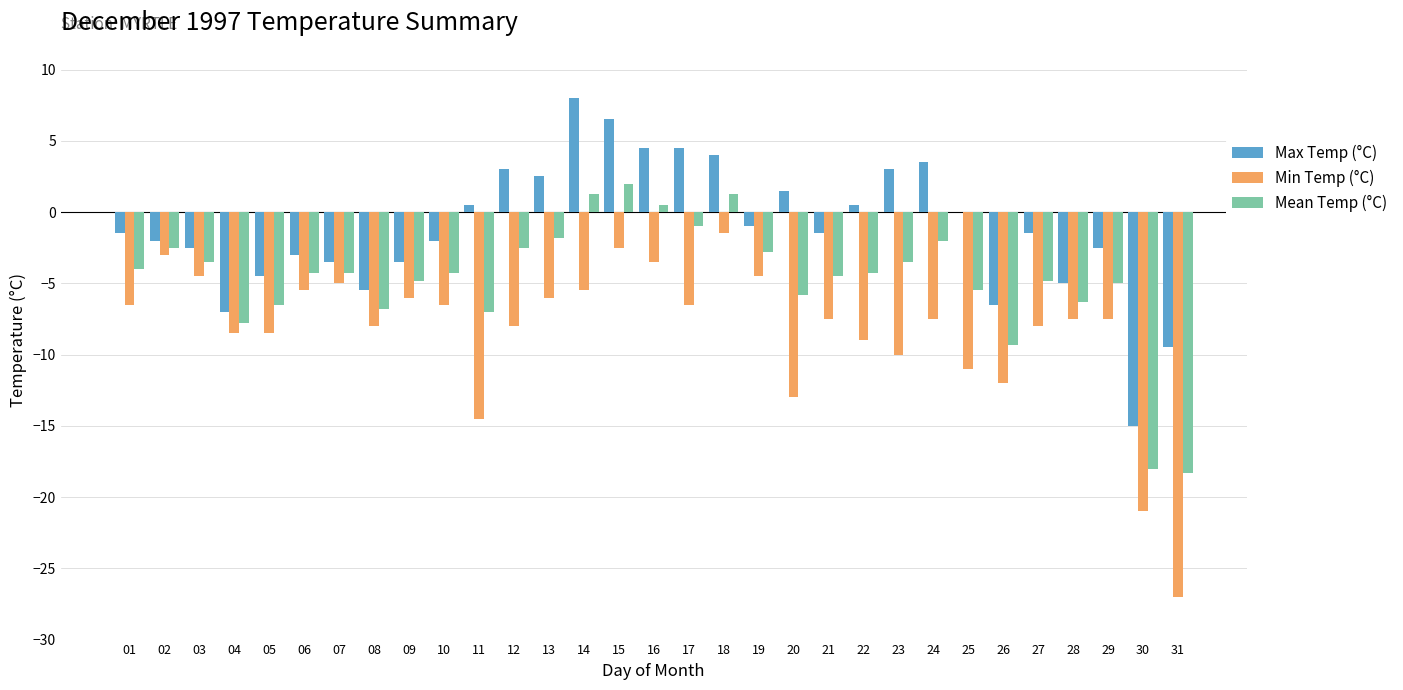

The Mean Temp (°C) series shows -9.3 at 11. True or false?

False